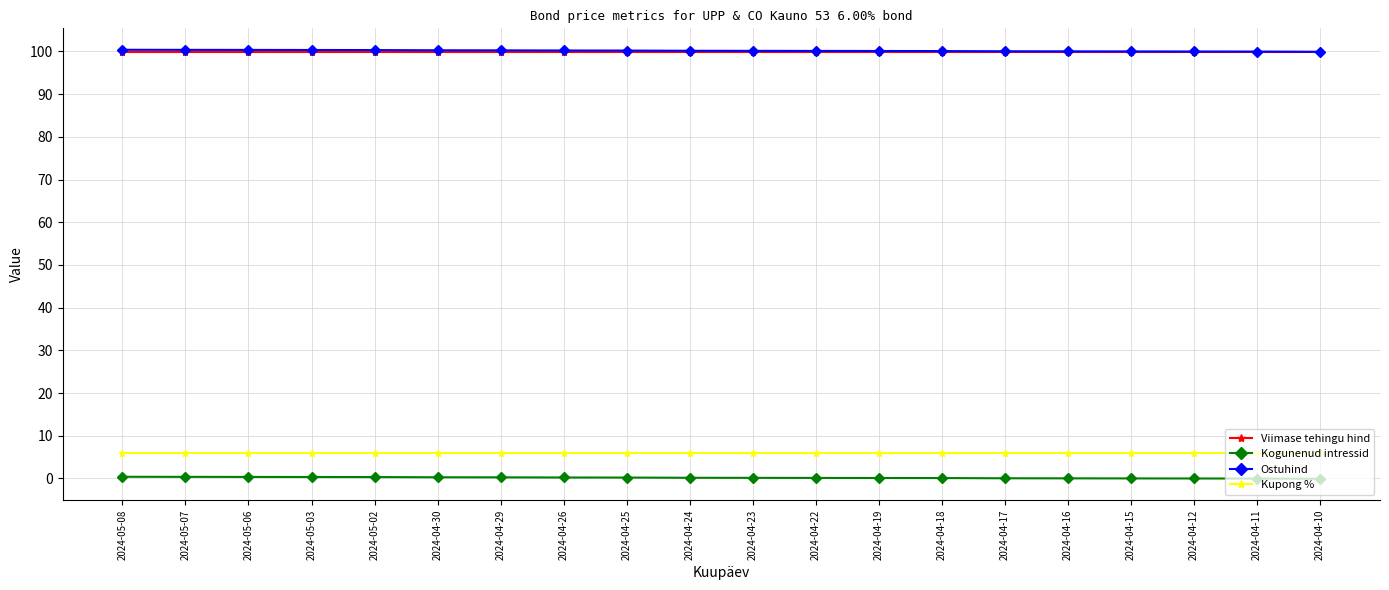

Count the number of categories in the chart.

20